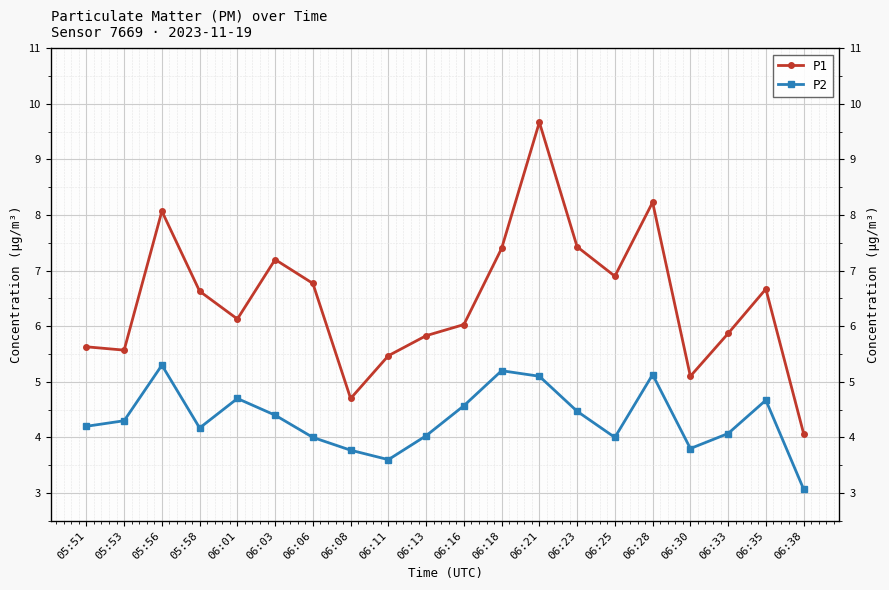

How many lines are shown in the chart?

2